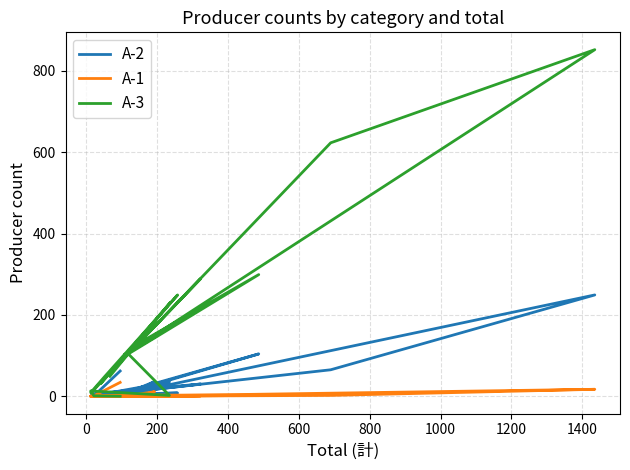

List the series in order of their peak value, lowest first.

A-1, A-2, A-3